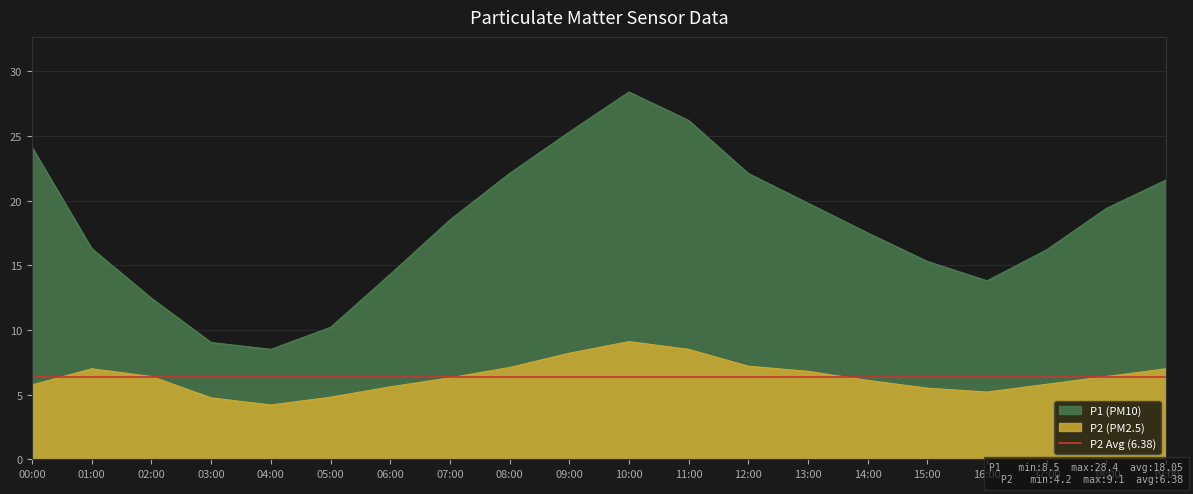

Reading right to left, list all the values displayed in this chart.

P1: 21.6	19.4	16.2	13.8	15.3	17.5	19.8	22.1	26.2	28.4	25.3	22.1	18.5	14.3	10.2	8.5	9.0	12.4	16.3	24.1
P2: 7.0	6.4	5.8	5.2	5.5	6.1	6.8	7.2	8.5	9.1	8.2	7.1	6.3	5.6	4.8	4.2	4.8	6.4	7.0	5.8